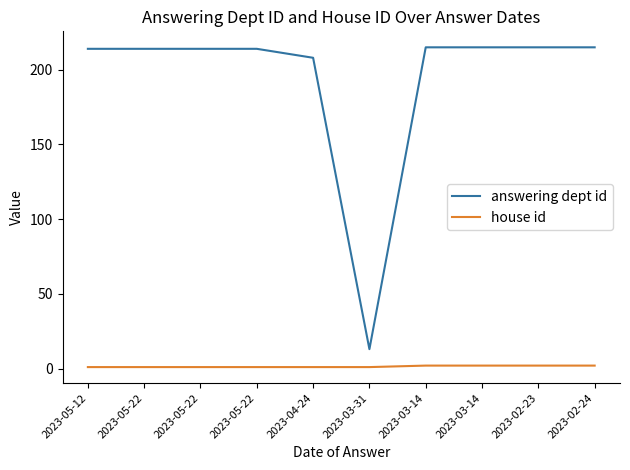

What are all the series names shown in the legend?

answering dept id, house id